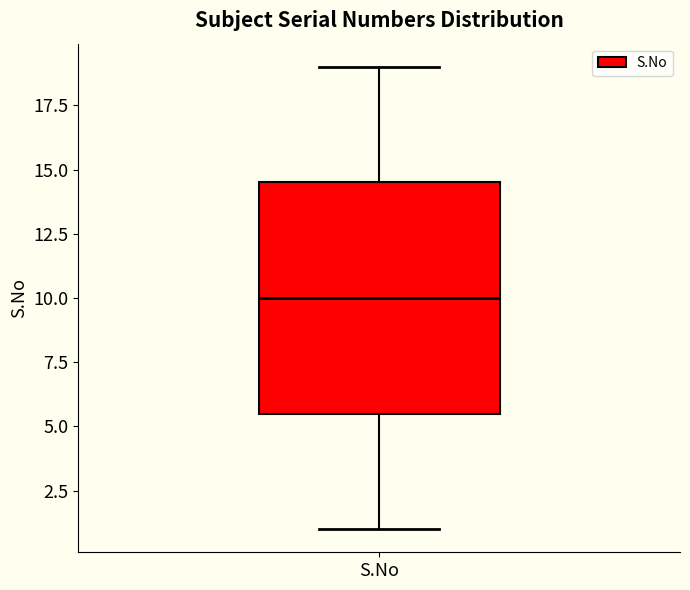

Where does the lower whisker of the box for S.No end on the y-axis? The values are not printed on the chart, so give them approximately, as read against the axis.

1.0